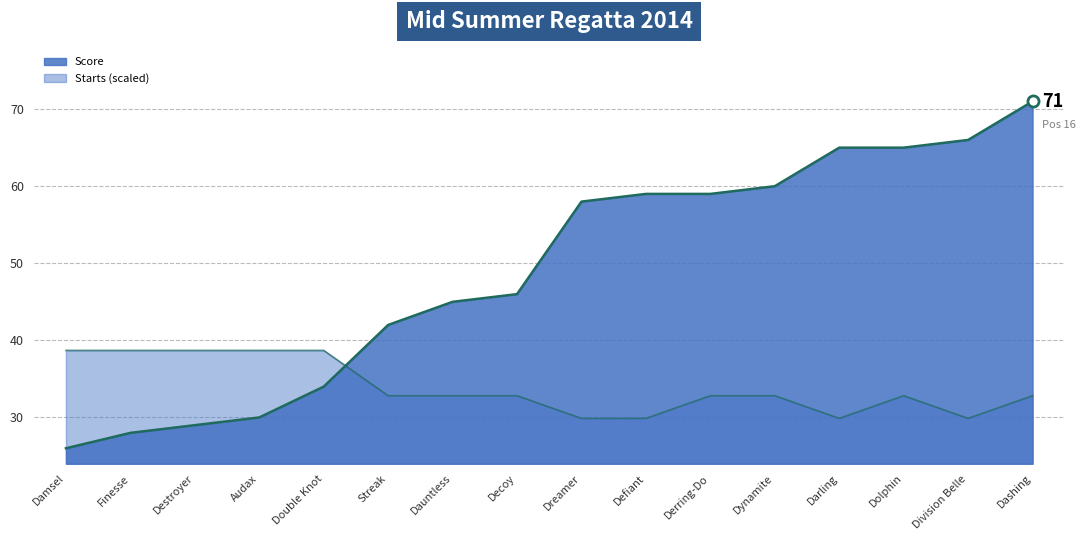

What is the total value across all series at Darling?

94.9